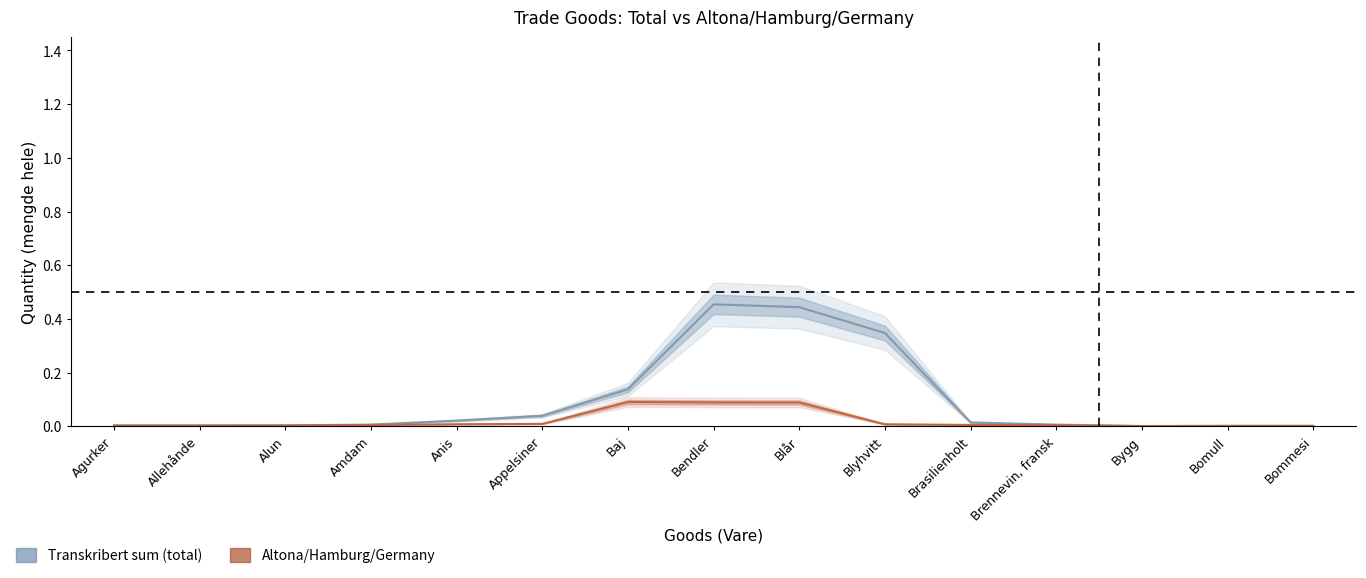

True or false: Altona/Hamburg mengde hele and Transkribert sum mengde hele intersect in this chart.

False